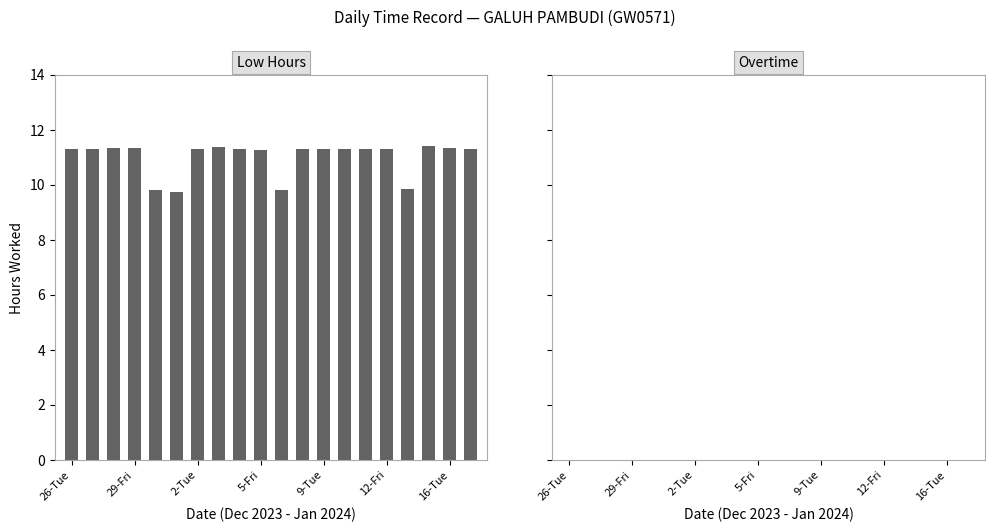

What is the smallest value displayed?

9.8